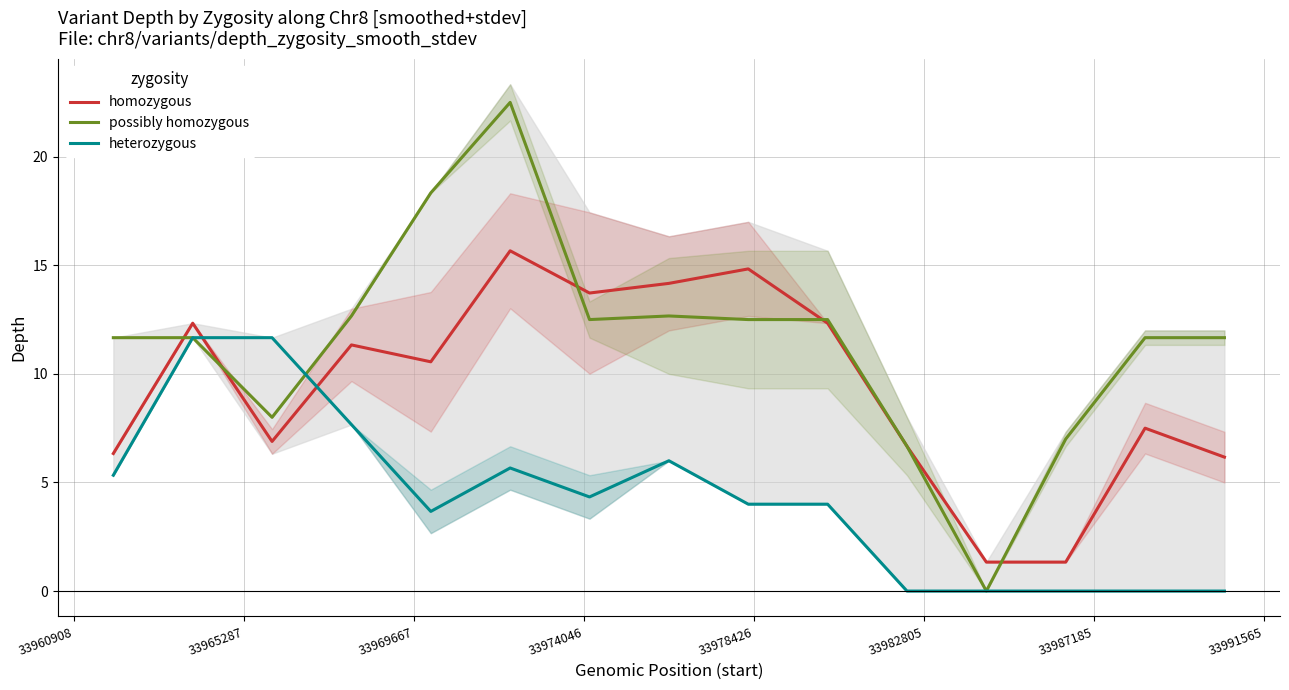

Reading left to right, extract all data points from this chart.

homozygous: 6.3	12.3	6.9	11.3	10.6	15.7	13.7	14.2	14.8	12.3	6.7	1.3	1.3	7.5	6.2
possibly homozygous: 11.7	11.7	8.0	12.7	18.3	22.5	12.5	12.7	12.5	12.5	6.7	0.0	7.0	11.7	11.7
heterozygous: 5.3	11.7	11.7	7.7	3.7	5.7	4.3	6.0	4.0	4.0	0.0	0.0	0.0	0.0	0.0